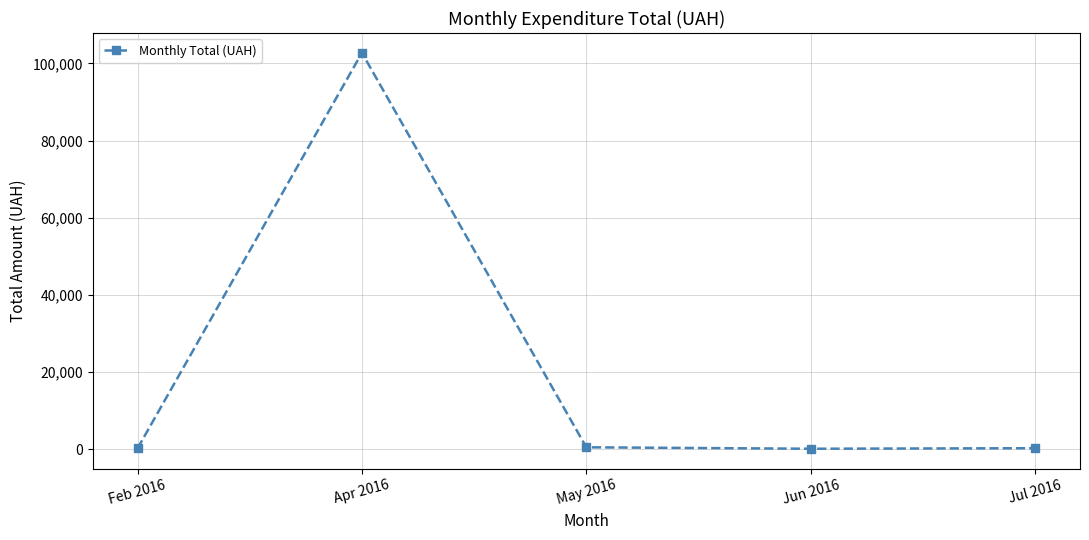

How many data points are less than 270?

2